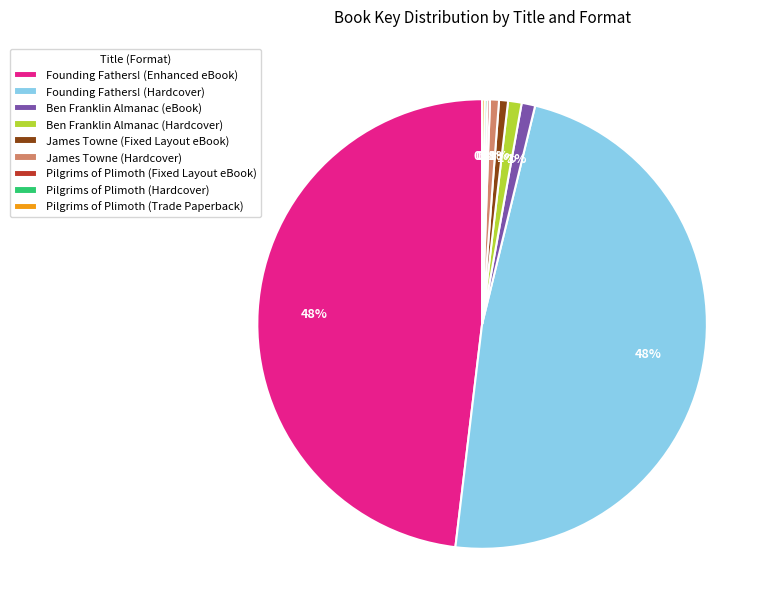

What is the ratio of the value at Ben Franklin Almanac (eBook) to the value at Ben Franklin Almanac (Hardcover)?

1.0